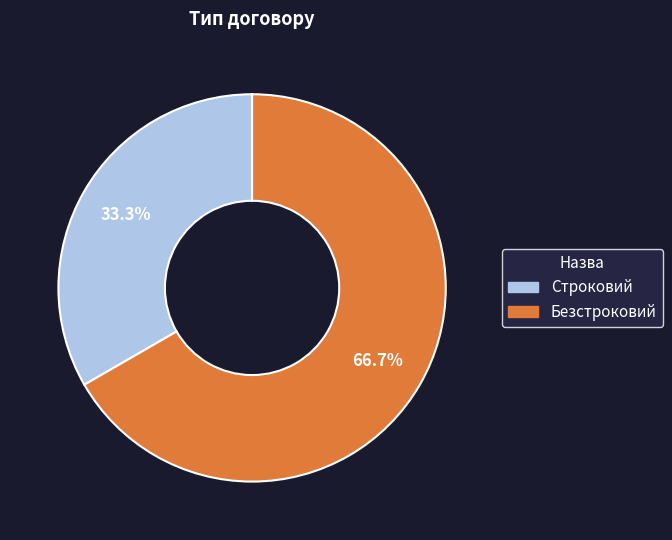

What is the total percentage of Строковий and Безстроковий?

100.0%